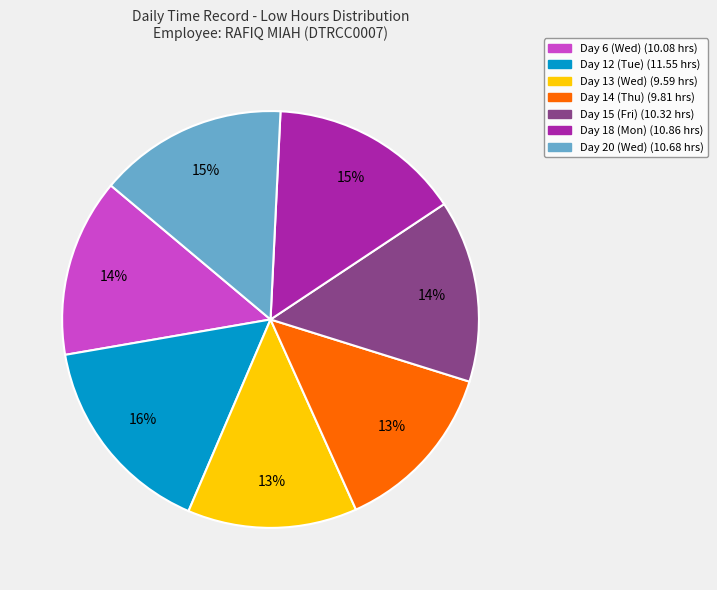

Is it true that Day 13 (Wed) is 13% of the pie?

True